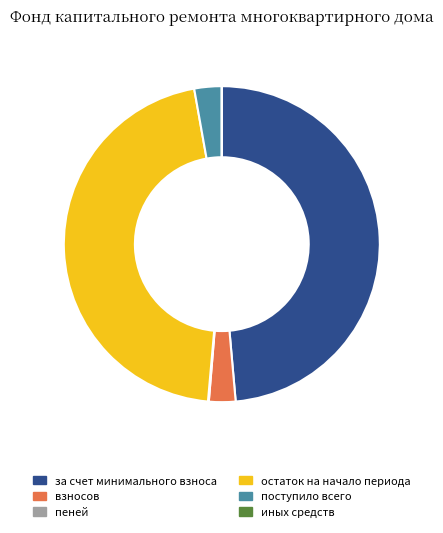

Between поступило всего and остаток на начало периода, which is larger?

остаток на начало периода